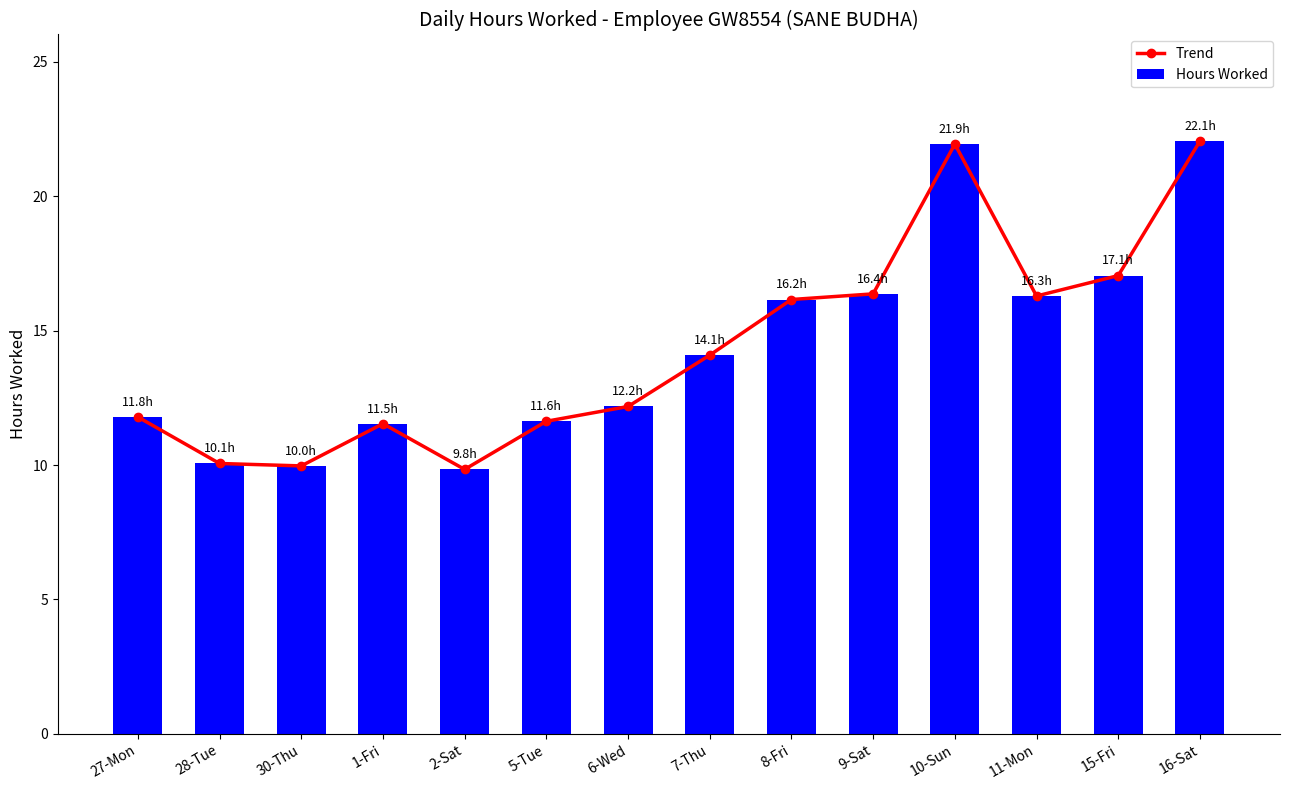

What position from the right is 8-Fri?

6